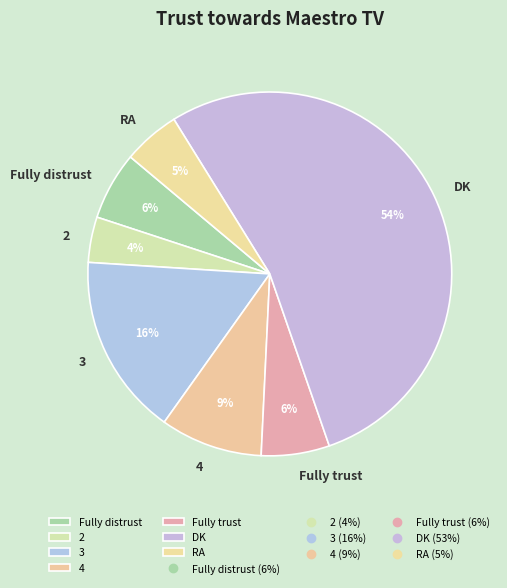

The 2 slice represents 4% of the pie. True or false?

True